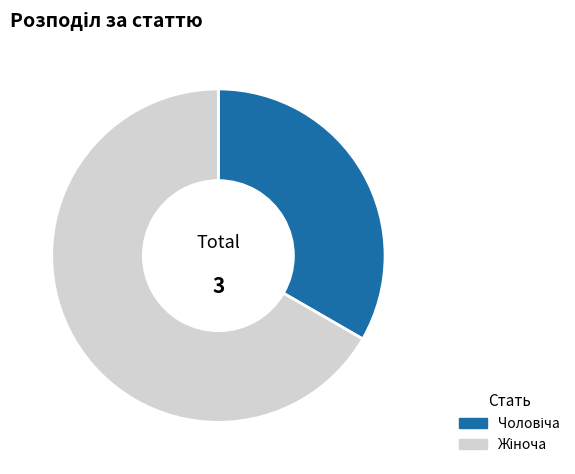

Is there a majority slice in this chart?

Yes